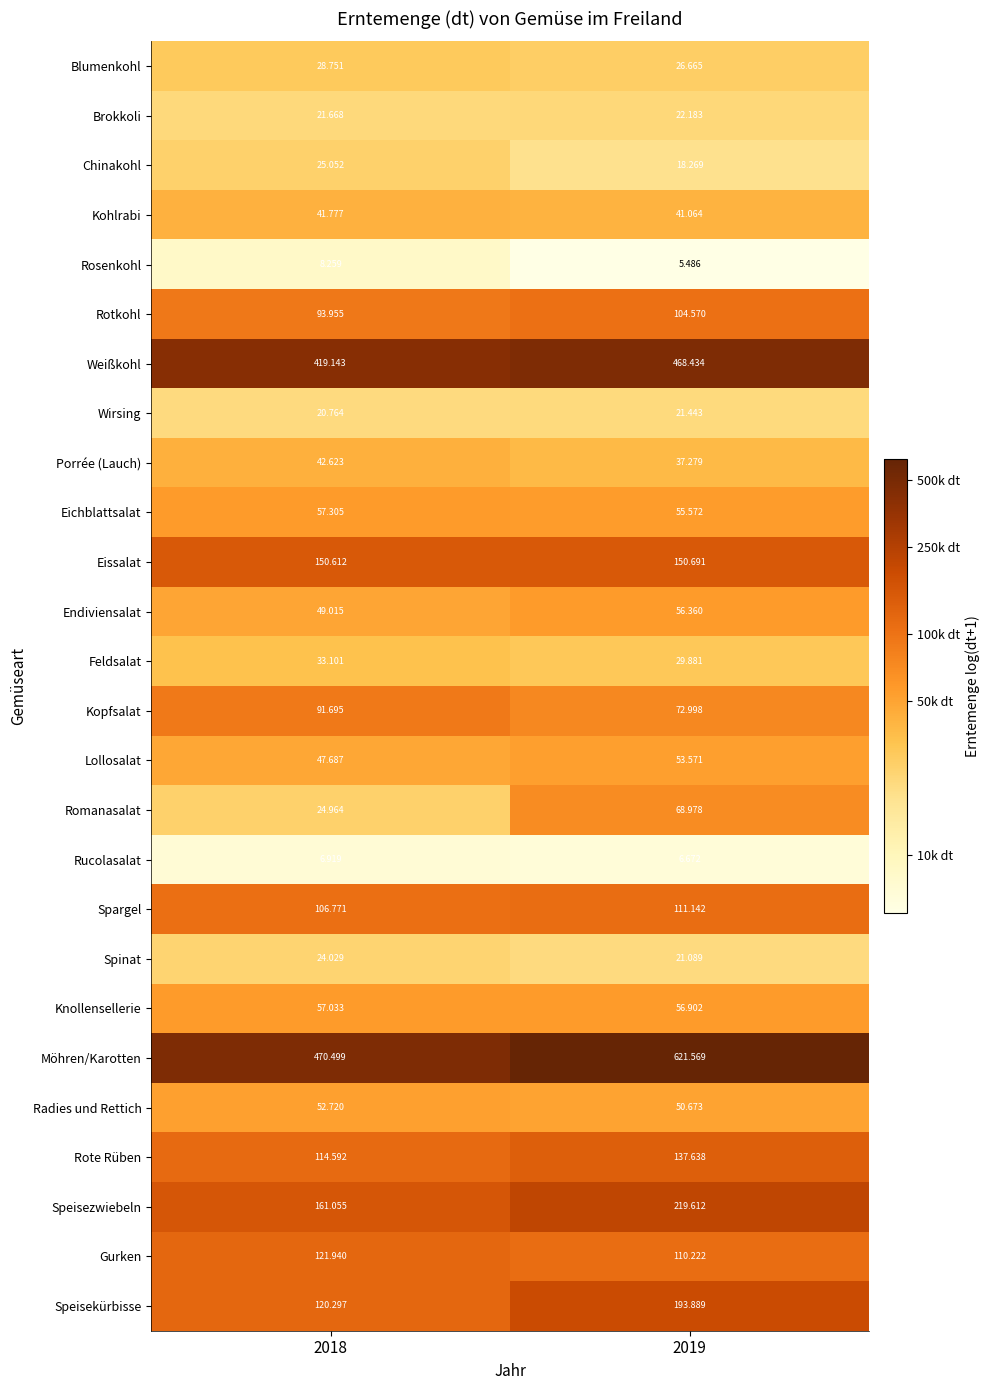

Which series has the widest spread of values?

Möhren/Karotten